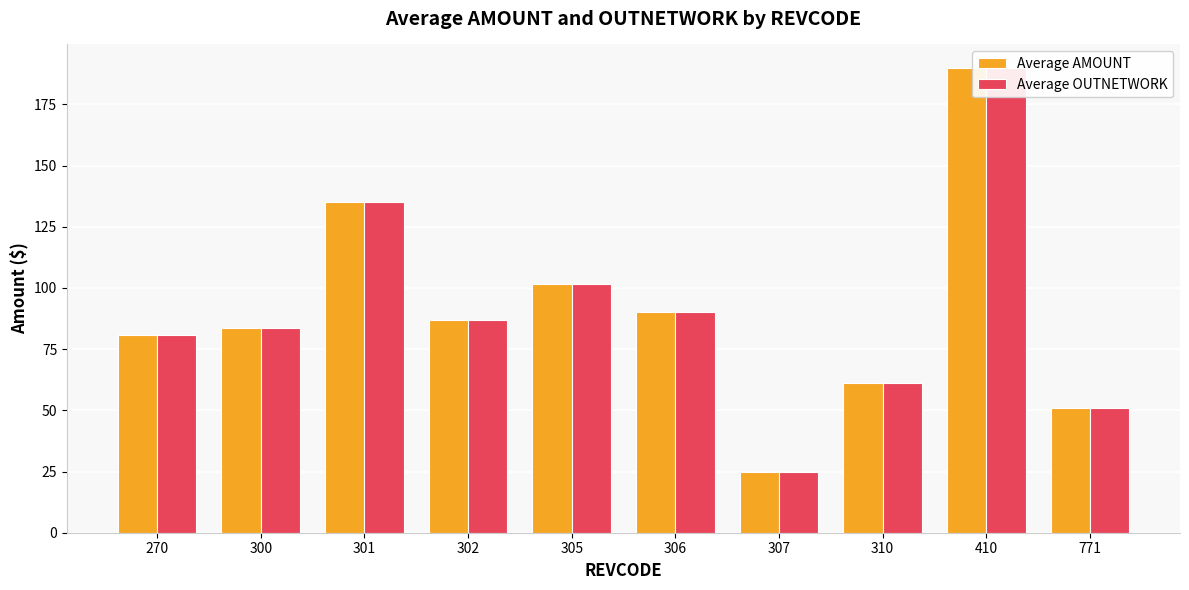

Which category has the highest value across all series?

410